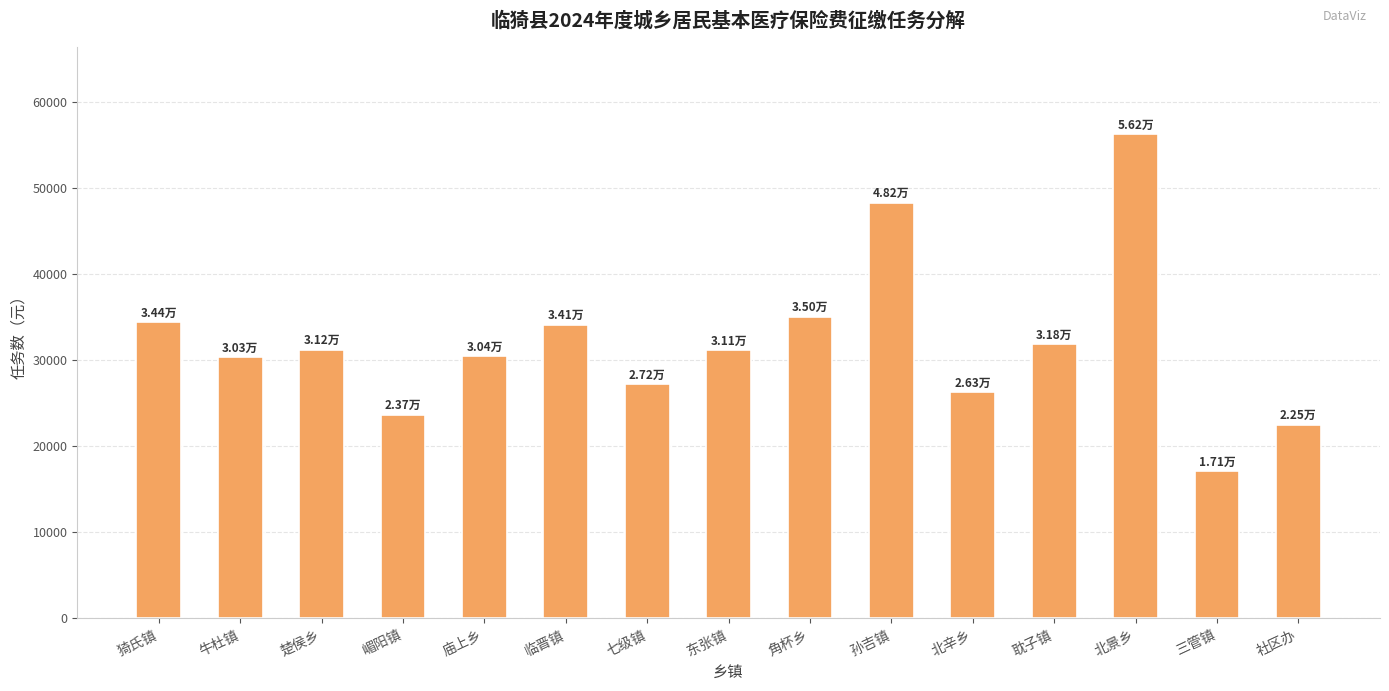

Count the number of data series in this chart.

1